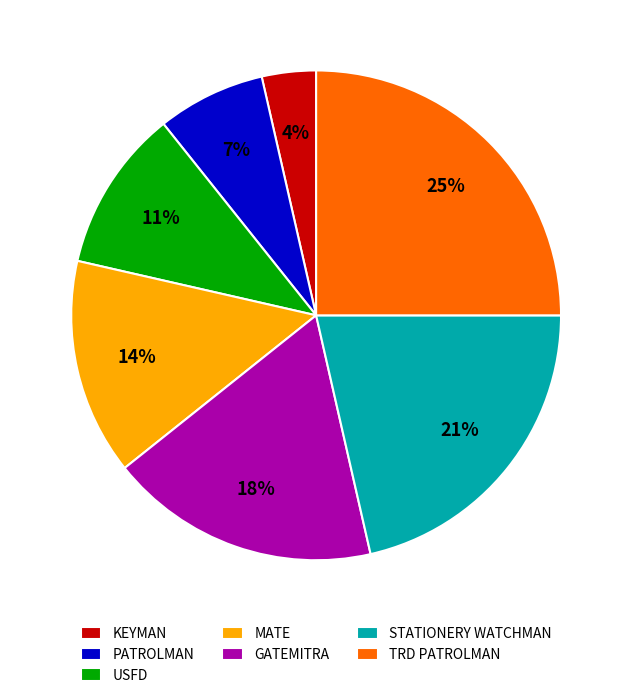

Rank the categories by value from lowest to highest.

KEYMAN, PATROLMAN, USFD, MATE, GATEMITRA, STATIONERY WATCHMAN, TRD PATROLMAN